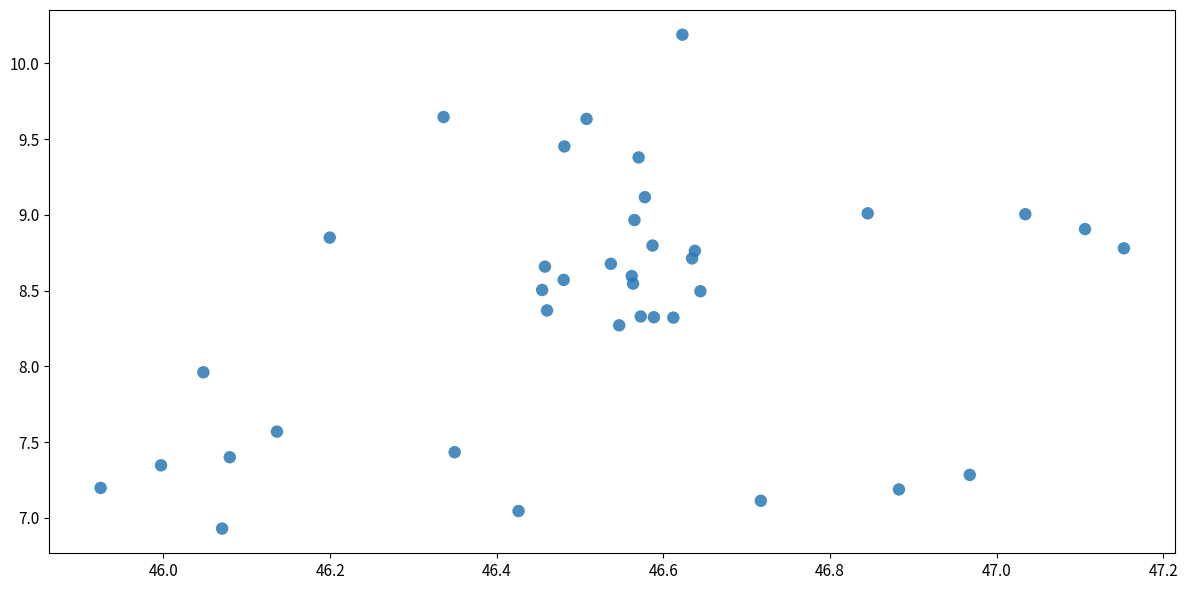

What is the range of X values (max minus min)?

1.2